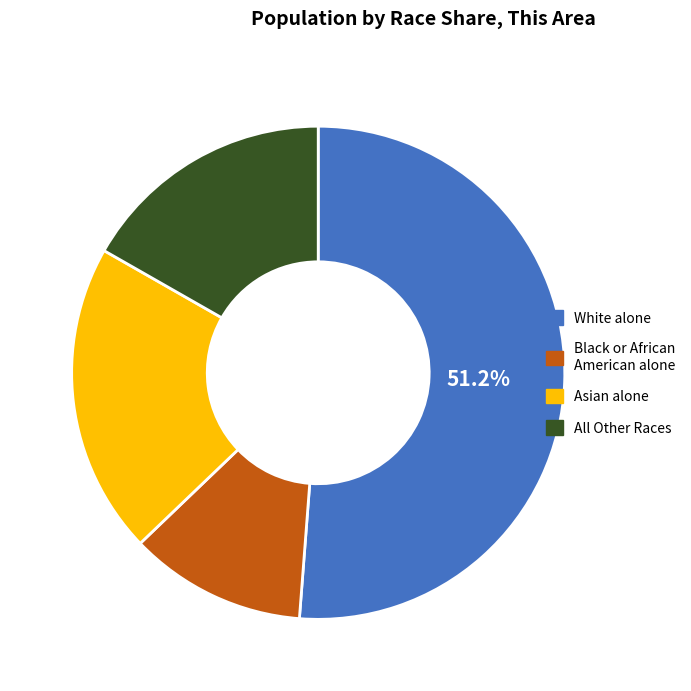

Does any single category account for the majority?

Yes